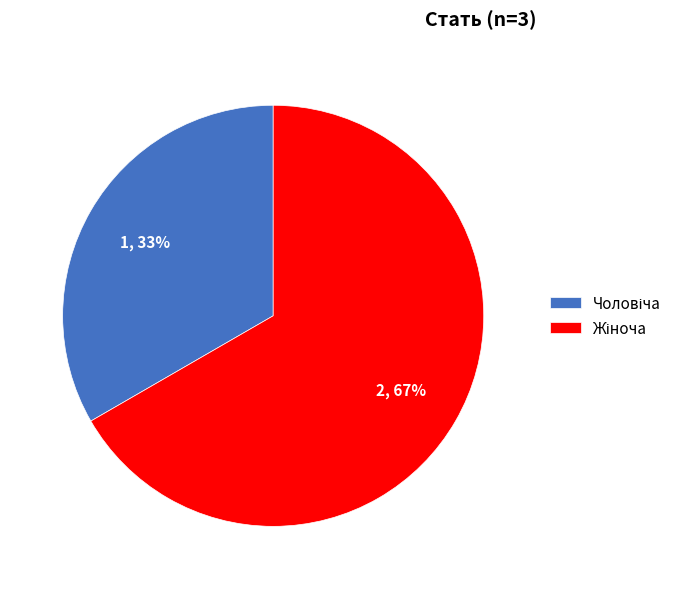

Does any single category account for the majority?

Yes